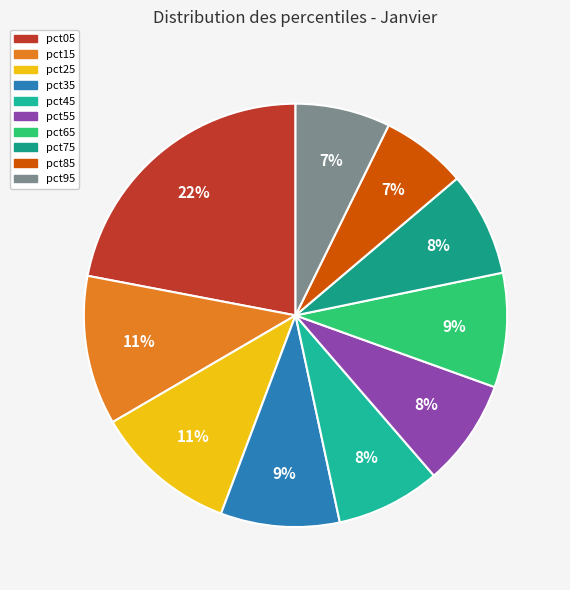

To the nearest percent, what percentage of the pie is pct25?

11%